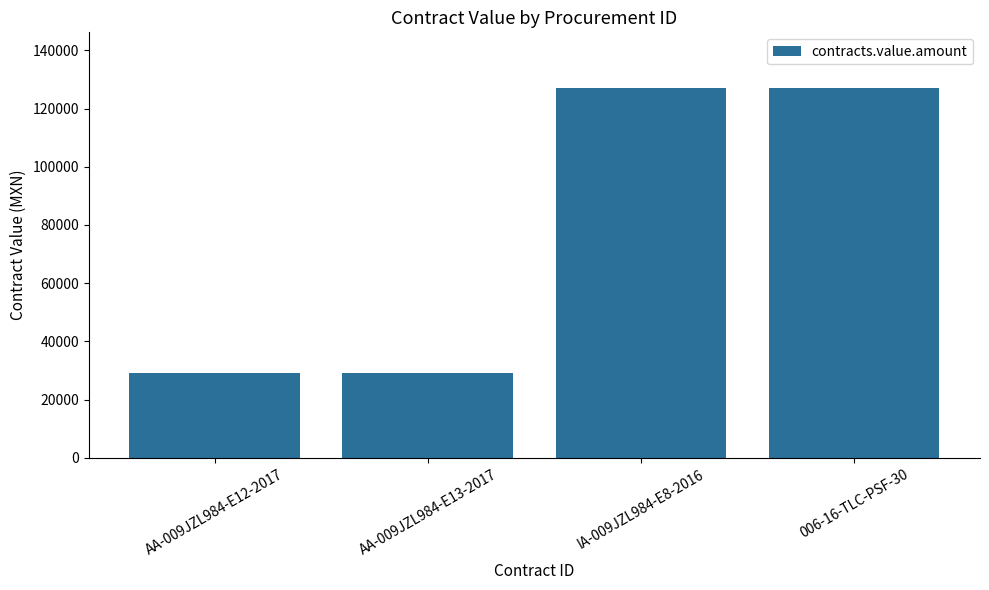

The value at AA-009JZL984-E12-2017 is 29300. True or false?

True